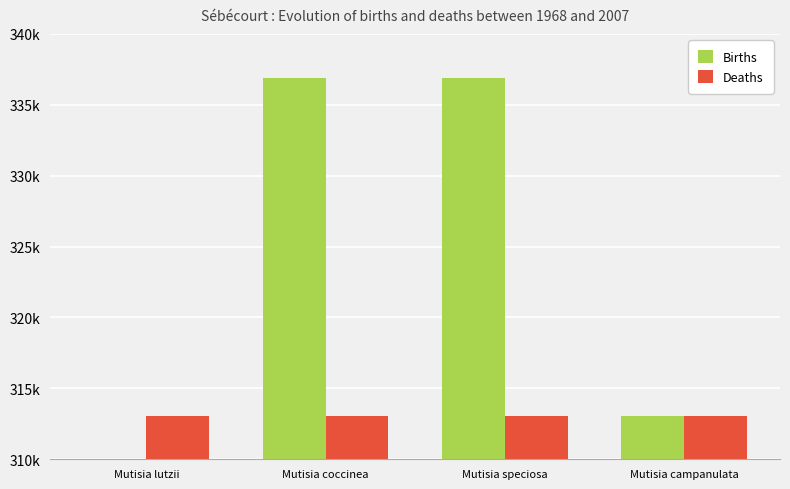

What is the minimum value for Deaths?

313083